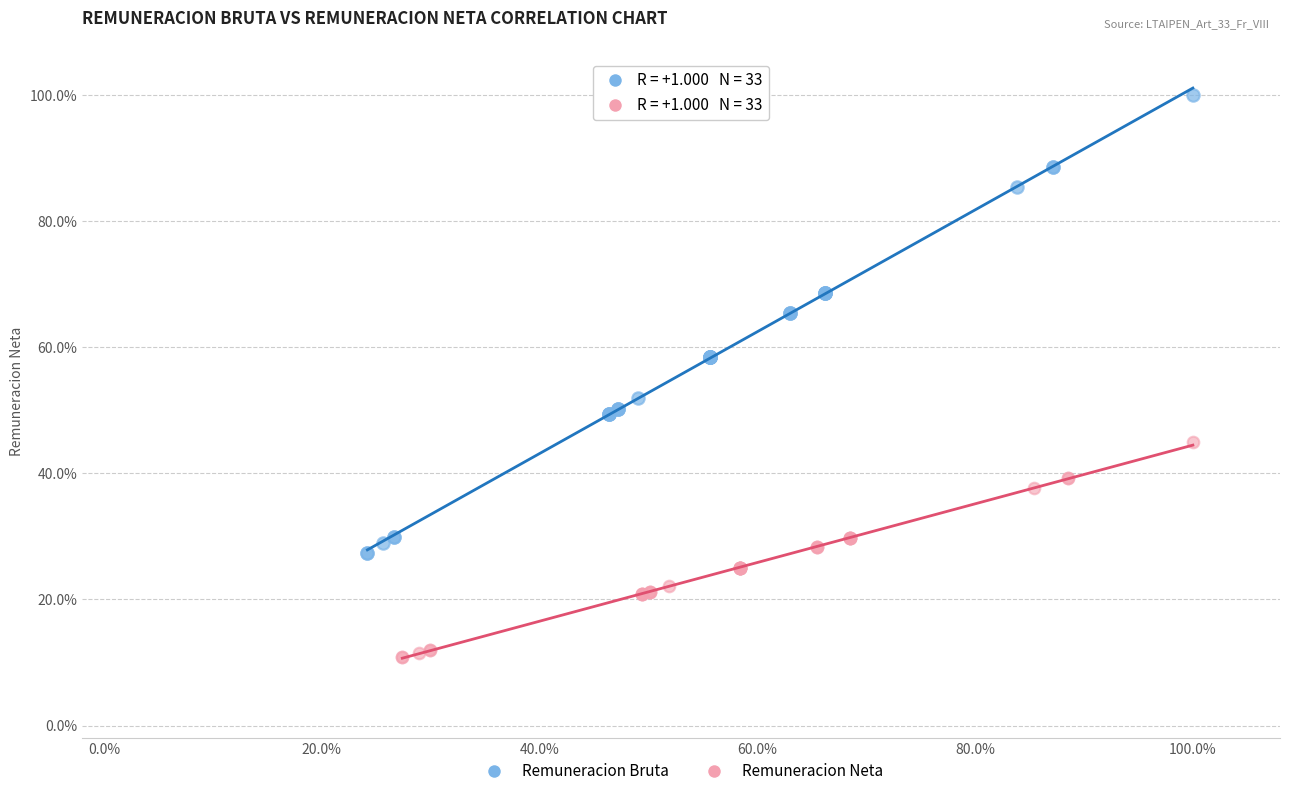

What are all the series names shown in the legend?

Remuneracion Bruta, Remuneracion Neta